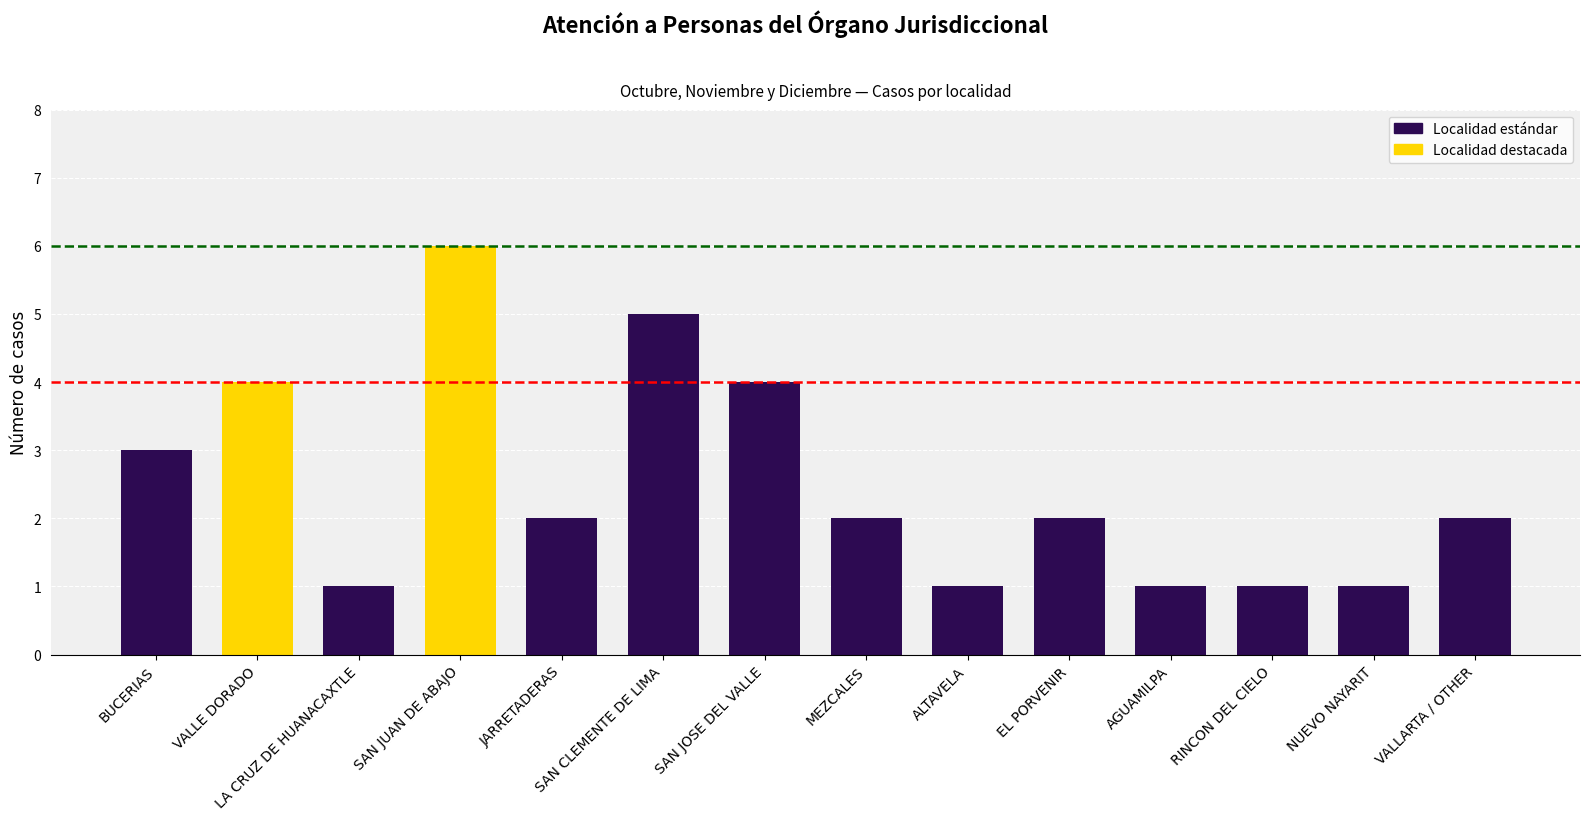

What position from the right is RINCON DEL CIELO?

3